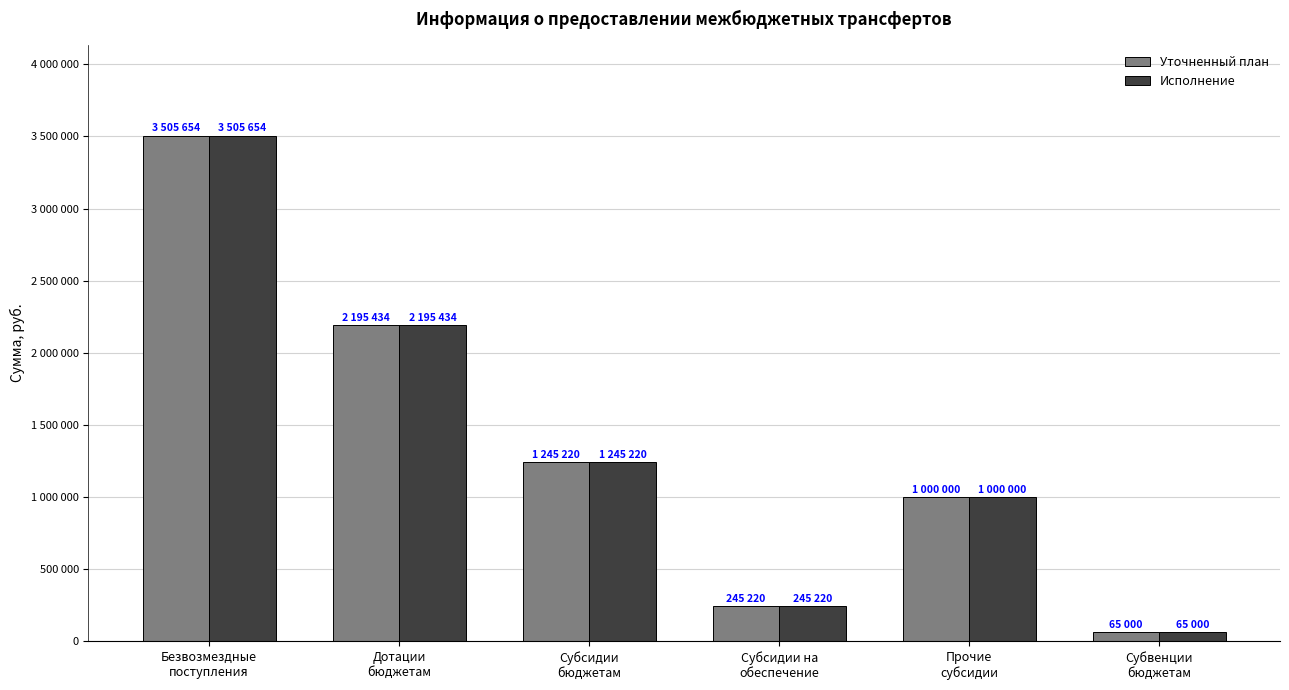

At Субсидии на
обеспечение, list the series in order from smallest to largest.

Уточненный план, Исполнение